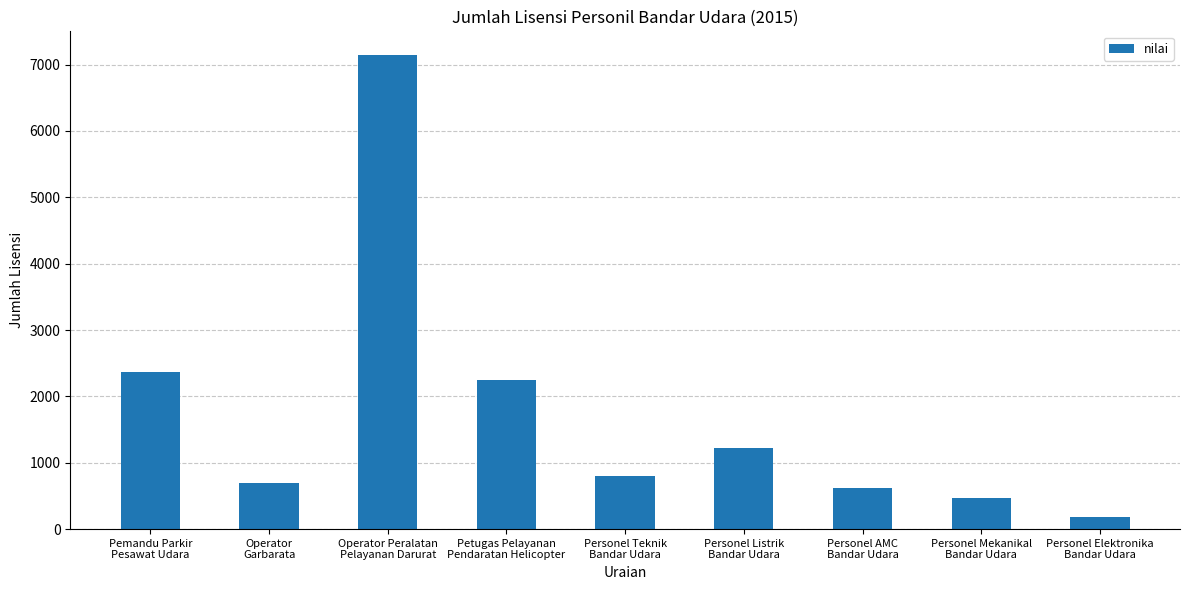

What is the label of the 2nd bar from the left?

Operator
Garbarata